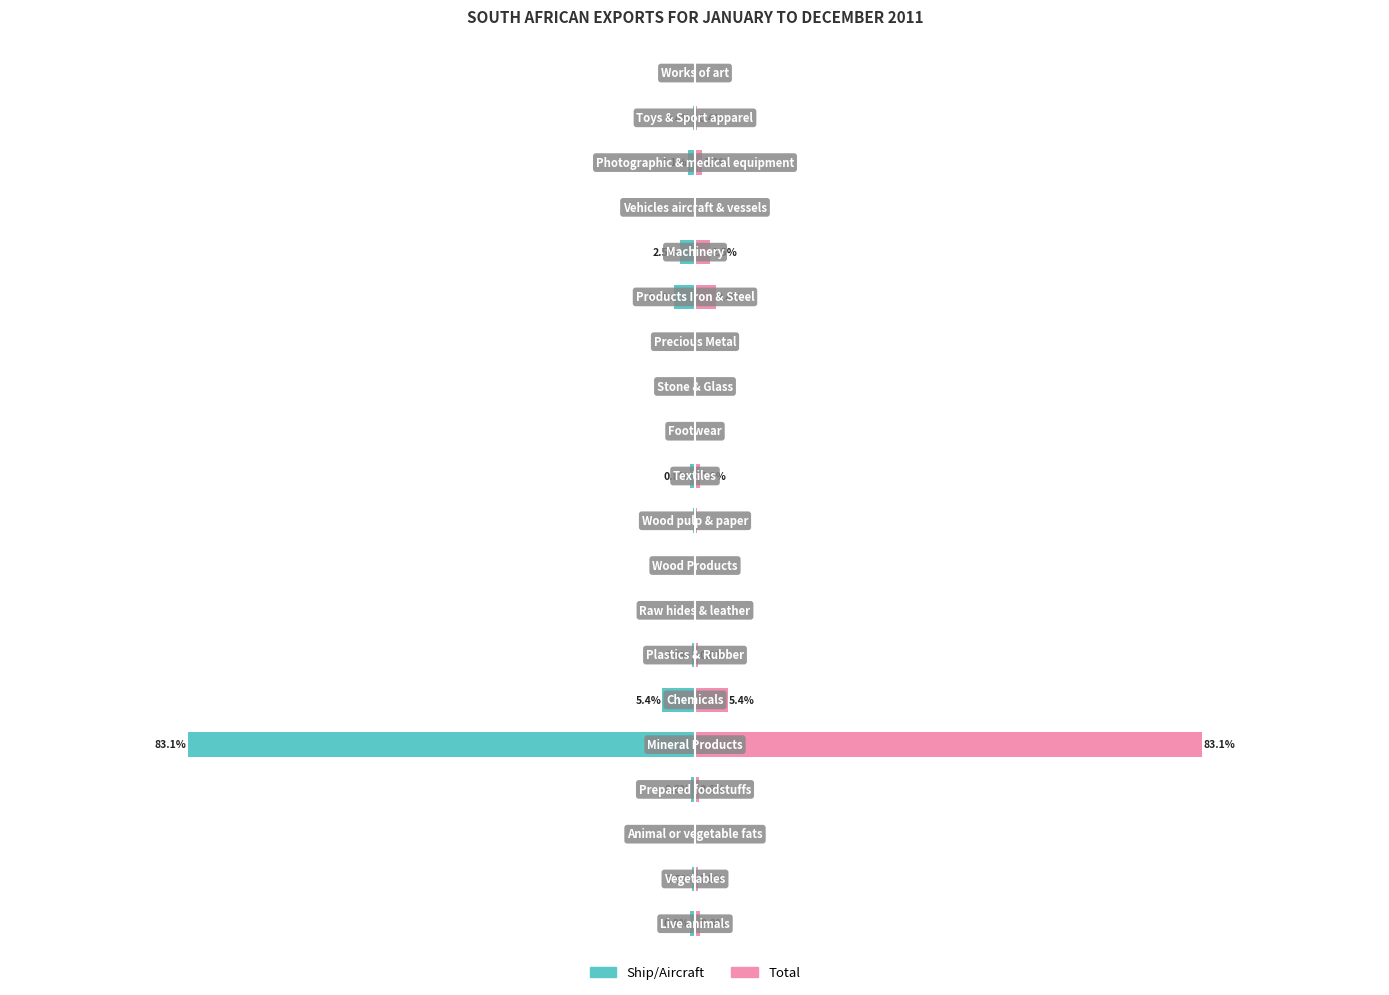

What is the maximum value shown in the chart?

83.1